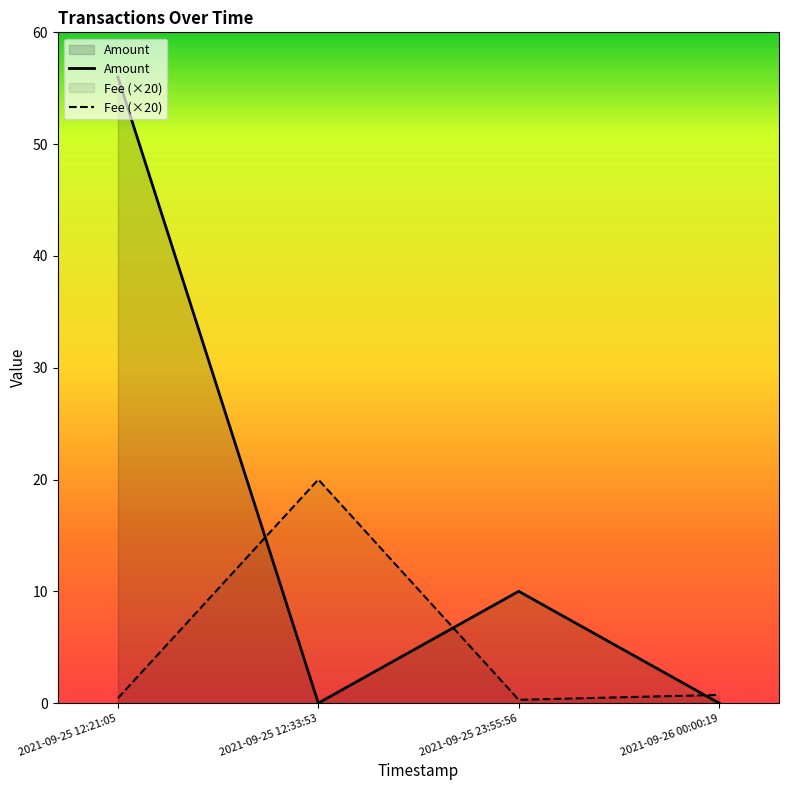

How many distinct data groups are displayed?

2